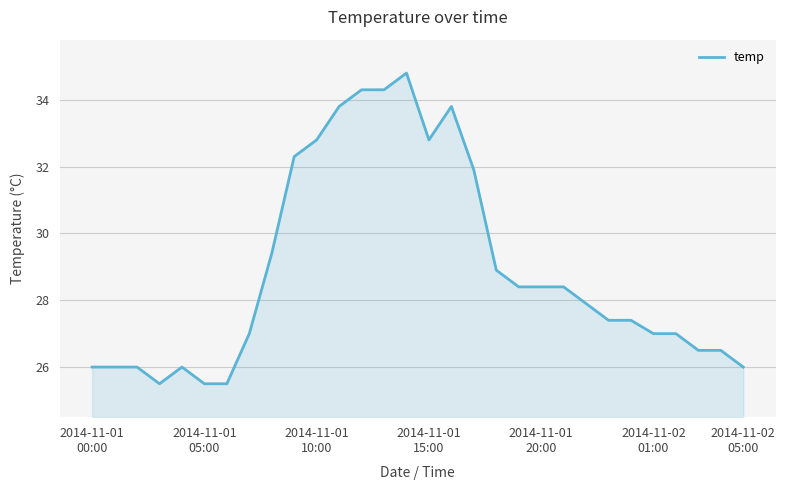

What is the maximum value shown in the chart?

34.8